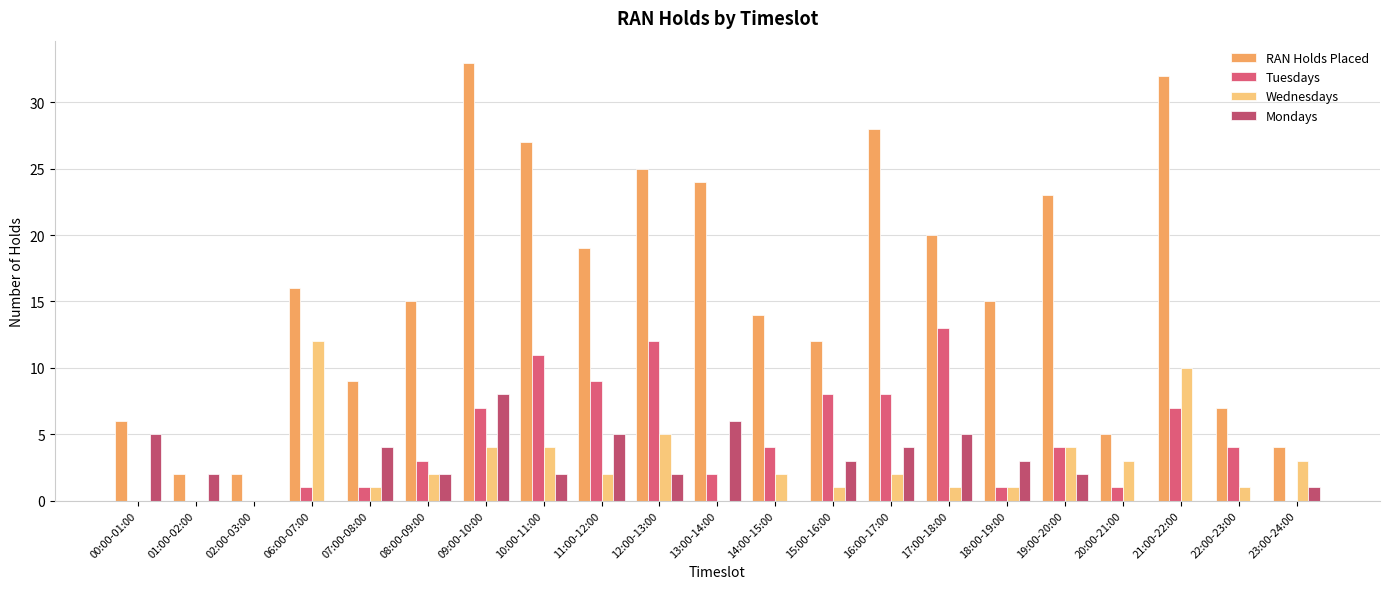

At which category does the chart reach its minimum across all series?

00:00-01:00